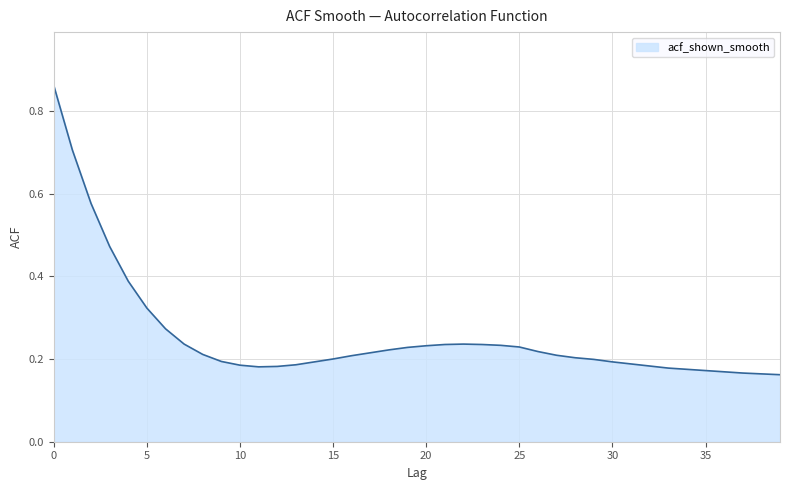

Does the chart display data point markers on the line(s)?

No